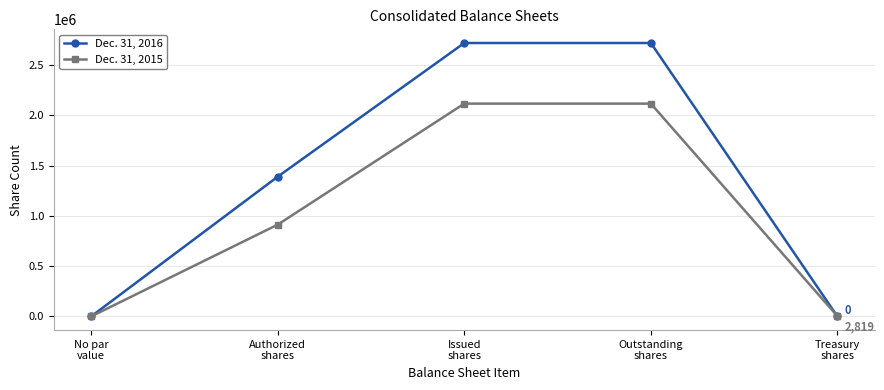

What is the label of the 5th point from the left?

Treasury
shares